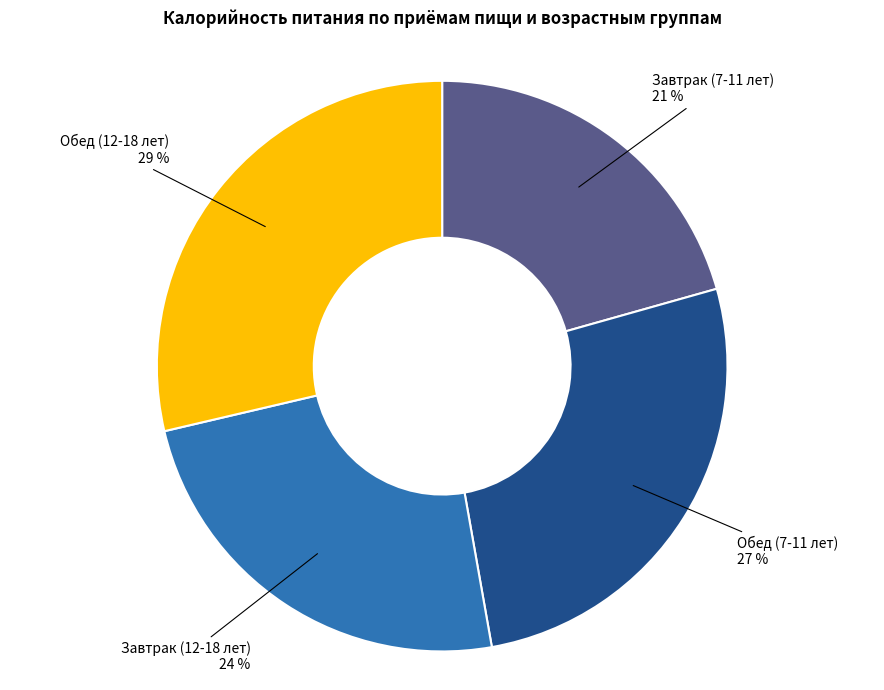

What is the ratio of the value at Завтрак (7-11 лет) to the value at Обед (12-18 лет)?

0.7